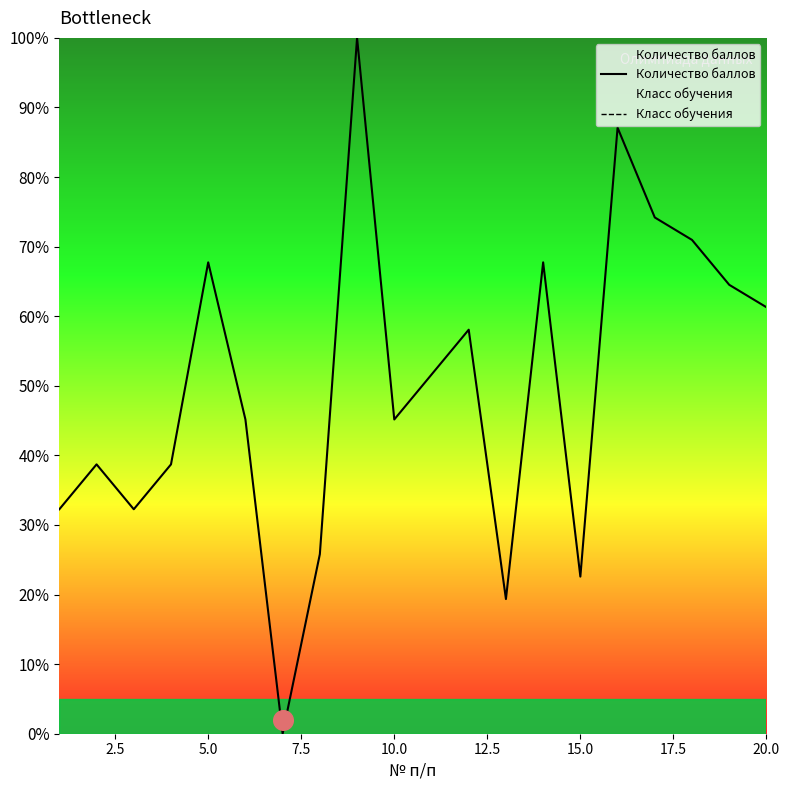

At how many categories does at least one series exceed 65?

6